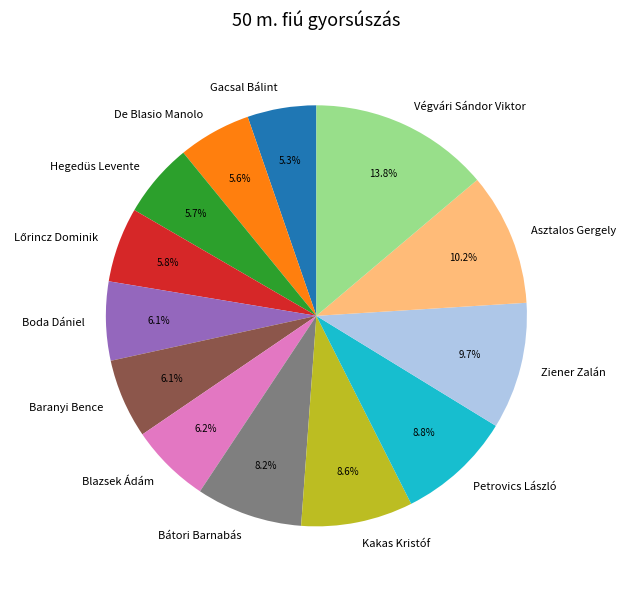

Do Ziener Zalán and Petrovics László together represent more than half of the pie?

No